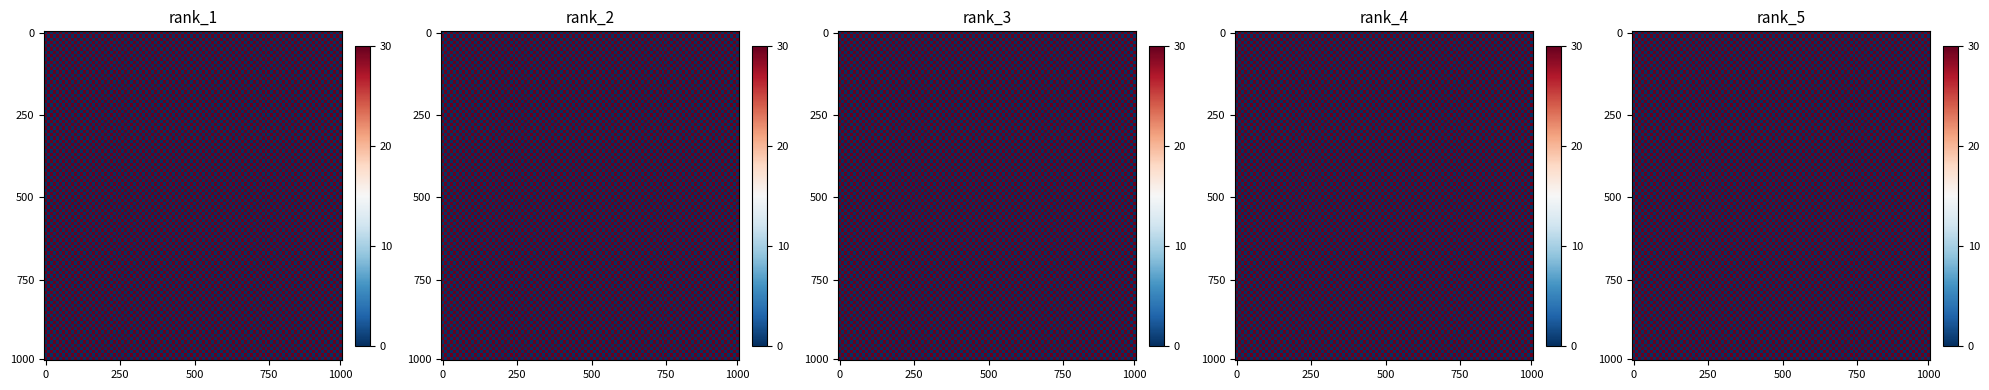

How many data points in 836ab0d9de6bb052684478e548397dd55a40255 are less than 30?

1